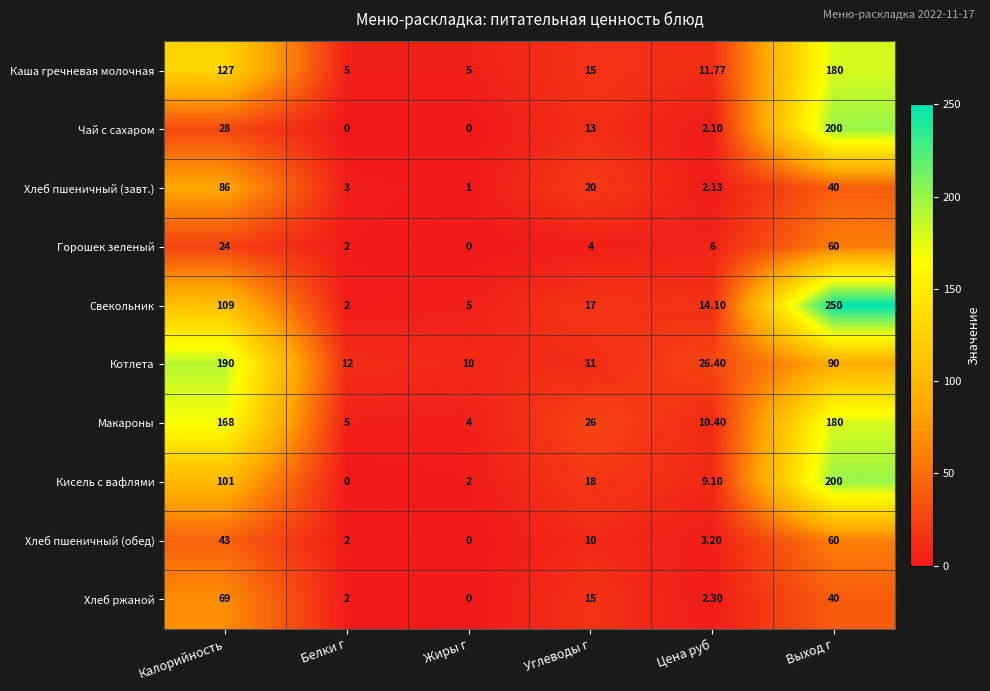

Which series has the largest range (max minus min)?

Свекольник